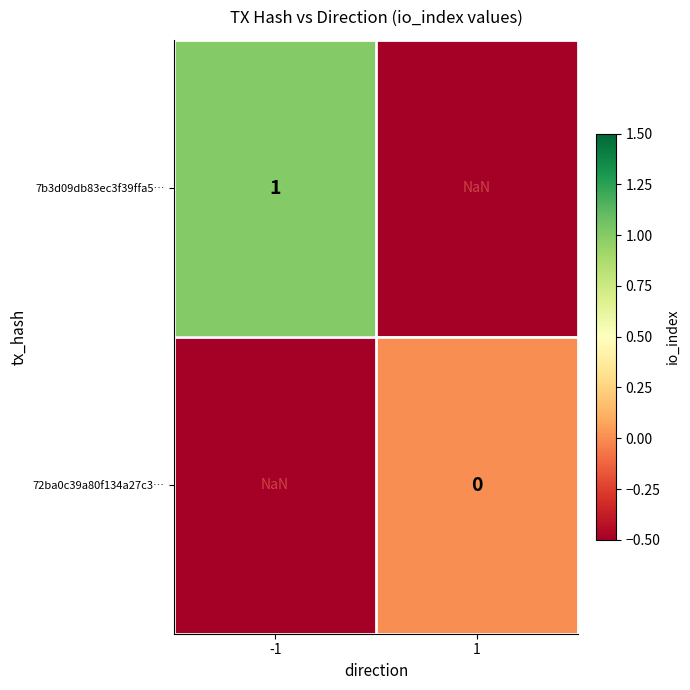

Which label corresponds to the smallest value in the chart?

1